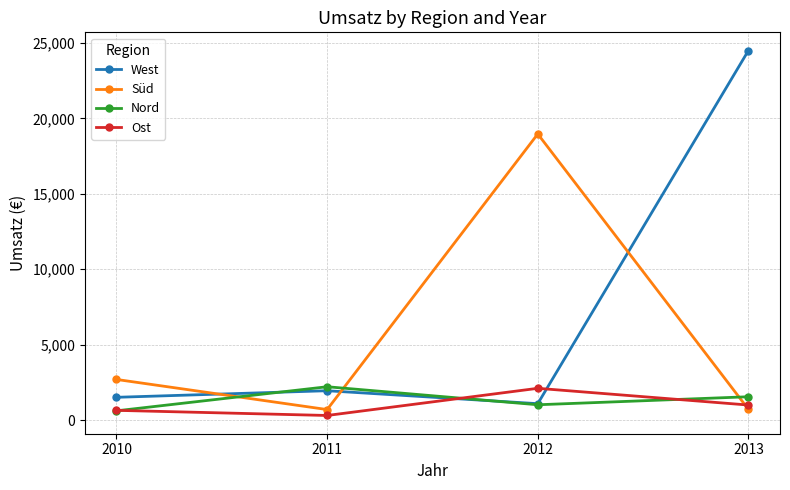

At which label is Nord closest to 1416?

2013